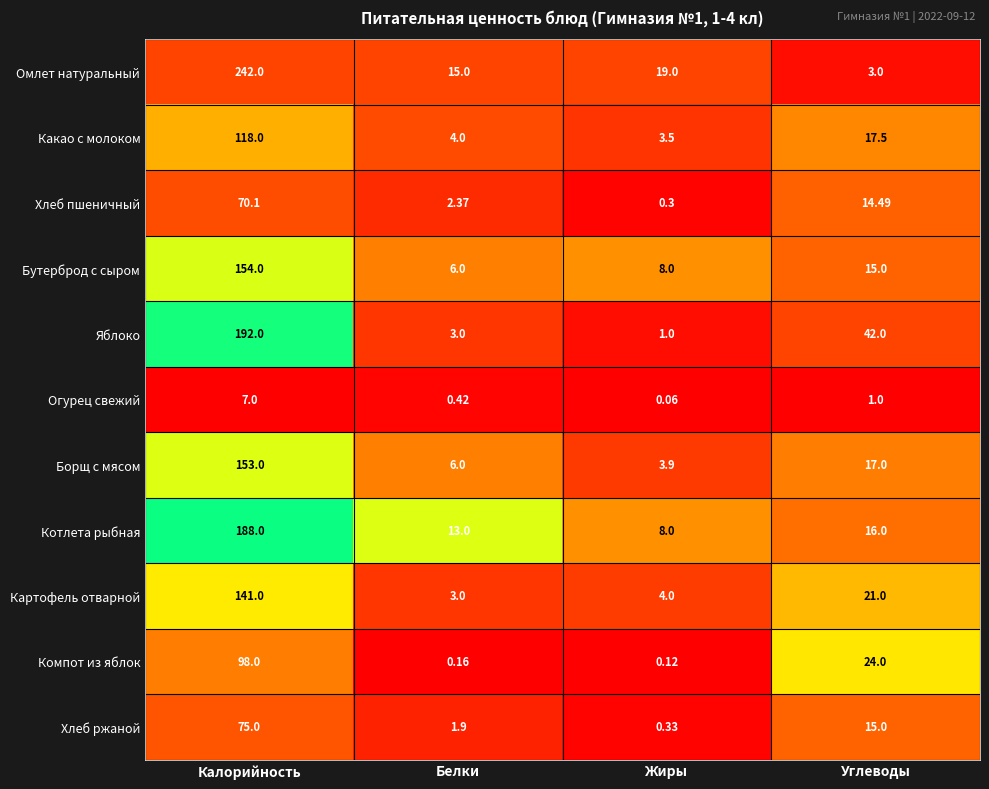

At which category is the sum across all series the highest?

Калорийность